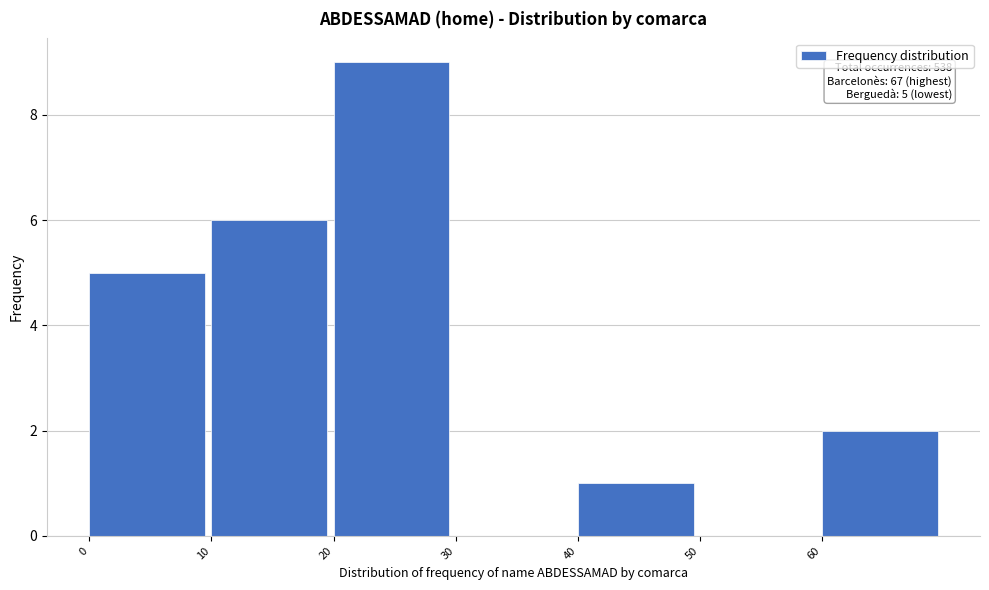

Over which range of the x-axis is the bar tallest?

20 to 30